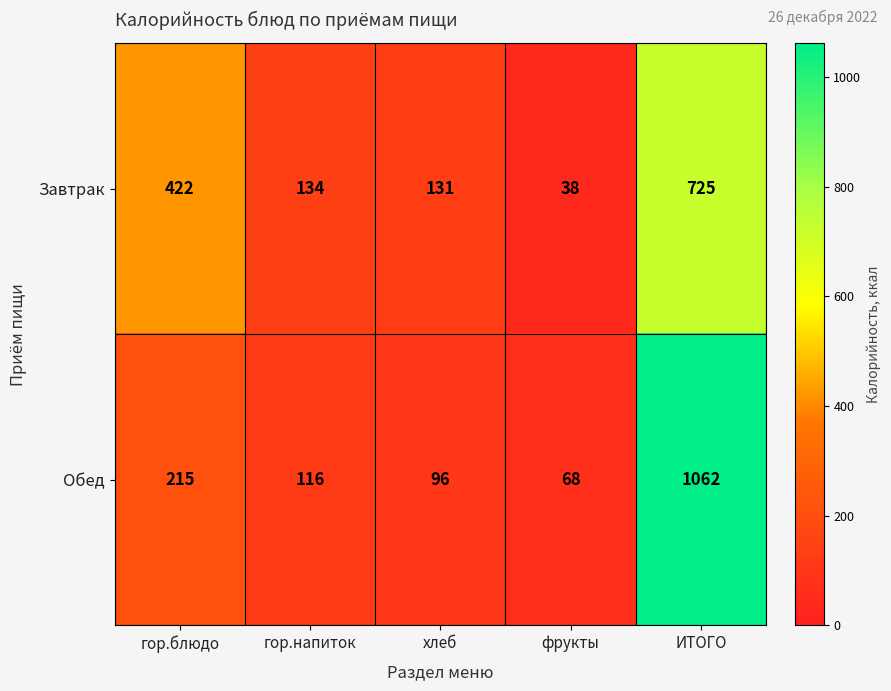

Which series has the largest total across all categories?

Обед